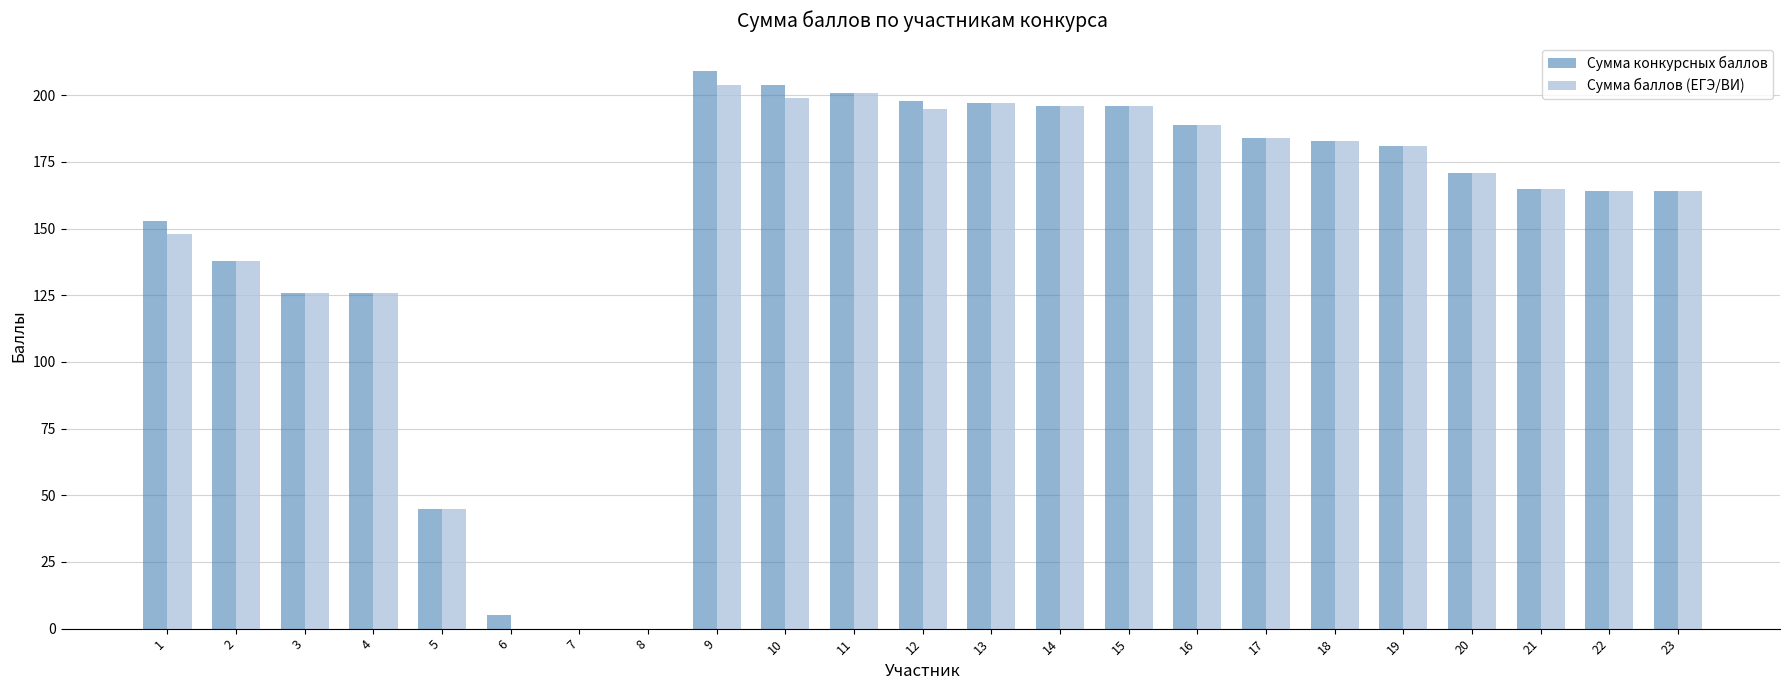

What are all the series names shown in the legend?

Сумма конкурсных баллов, Сумма баллов (ЕГЭ/ВИ)